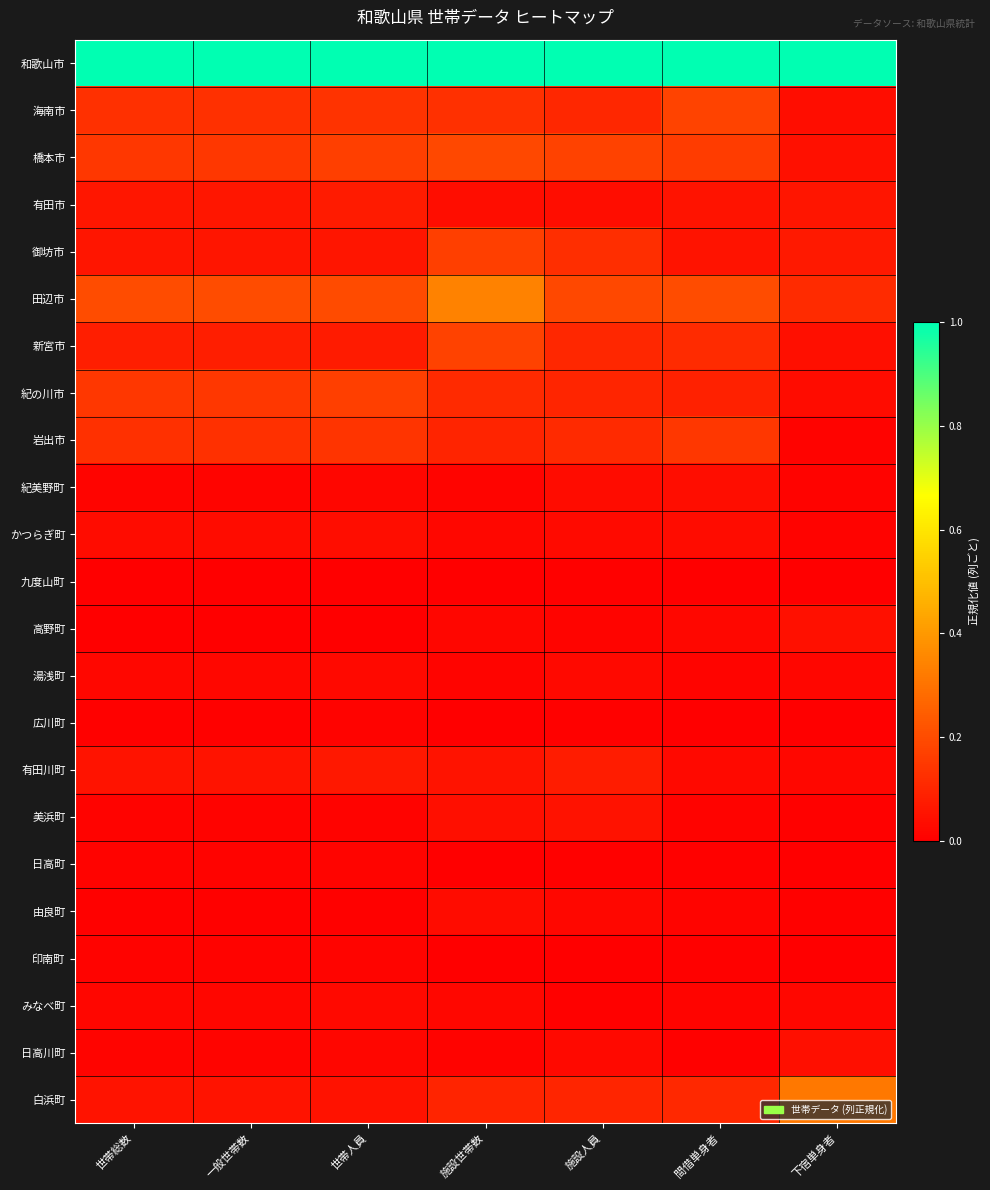

At which category does the chart reach its minimum across all series?

施設世帯数